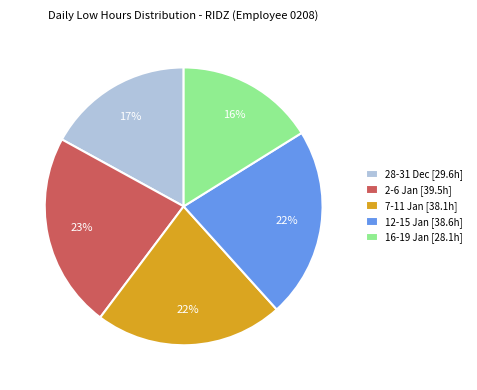

Does 16-19 Jan [28.1h] account for over 50% of the chart?

No